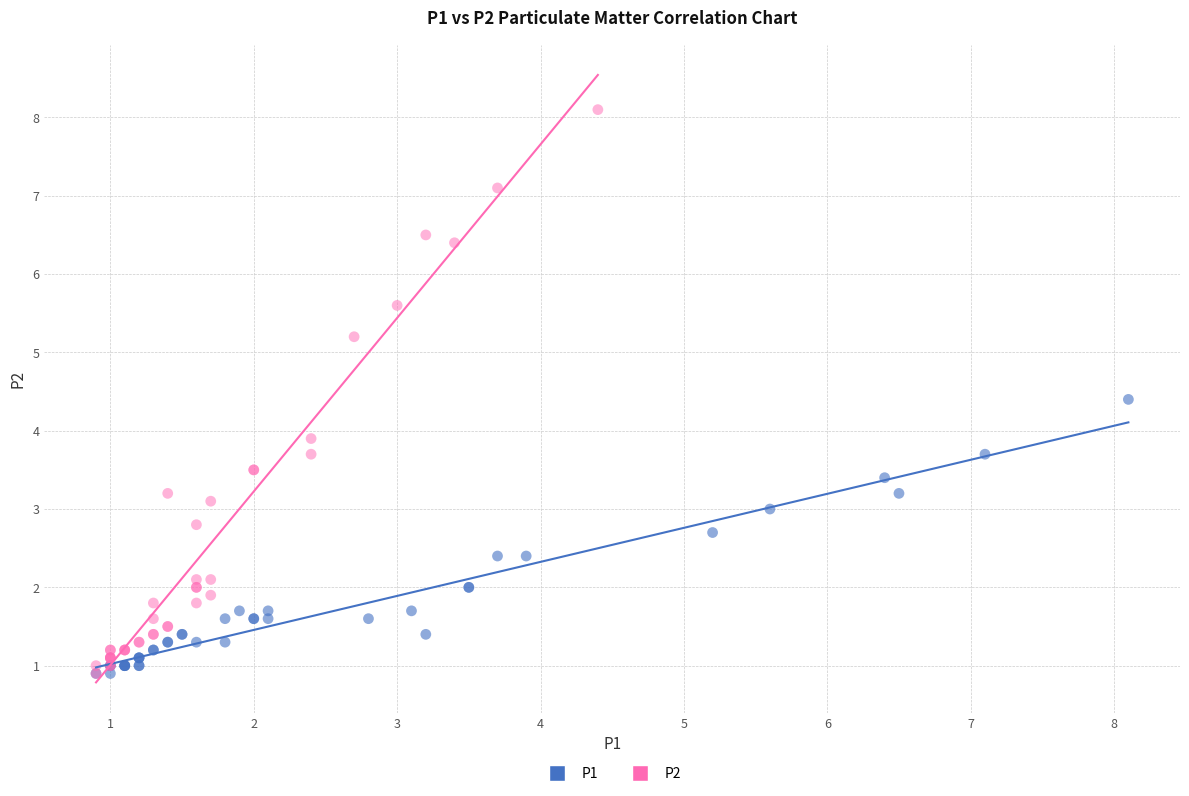

What are all the series names shown in the legend?

P1, P2